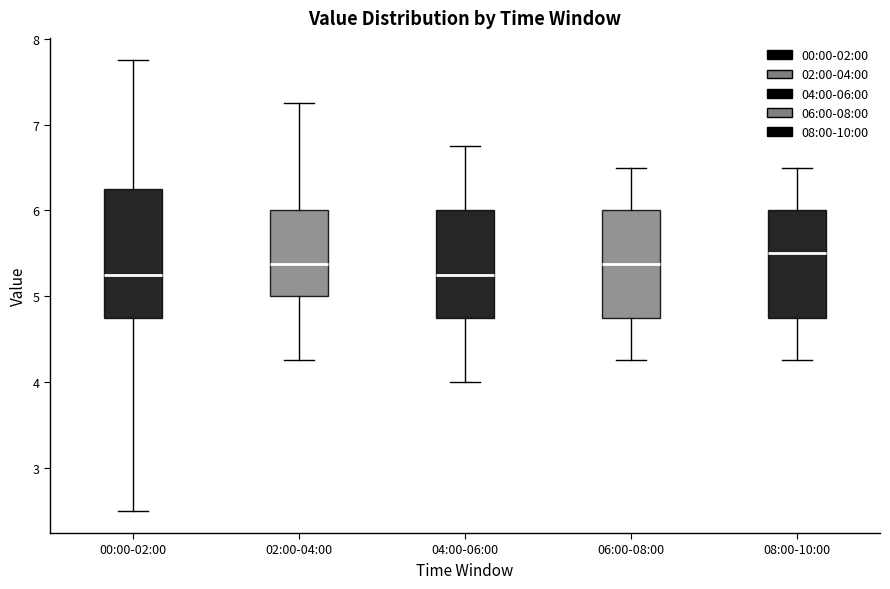

Where does the median line of the box for 04:00-06:00 sit on the y-axis? The values are not printed on the chart, so give them approximately, as read against the axis.

5.3